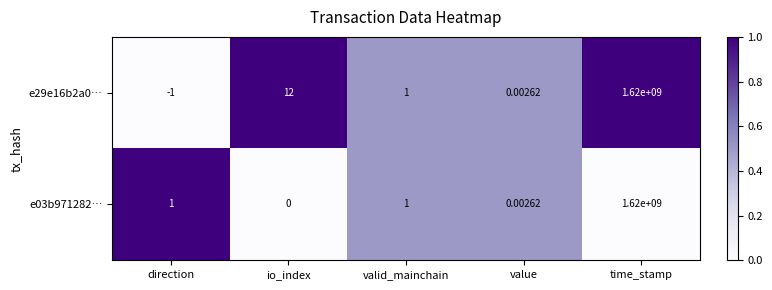

Count the number of categories in the chart.

5